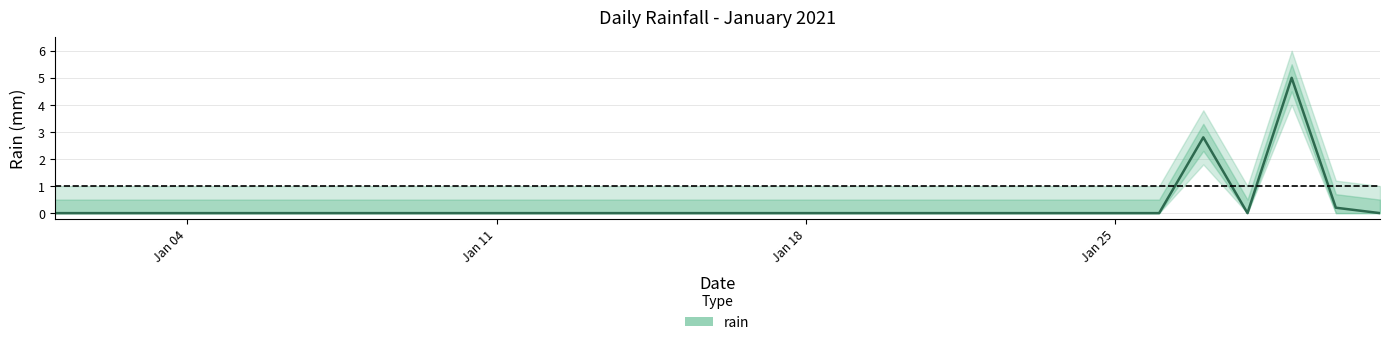

What is the highest value of the rain series?

5.0